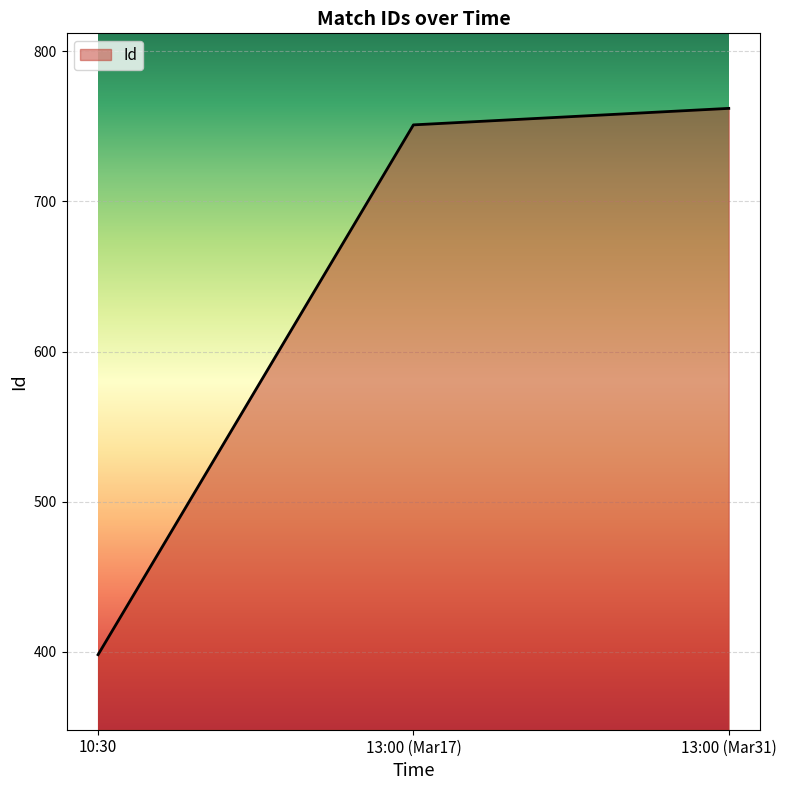

How many categories are shown in the chart?

3